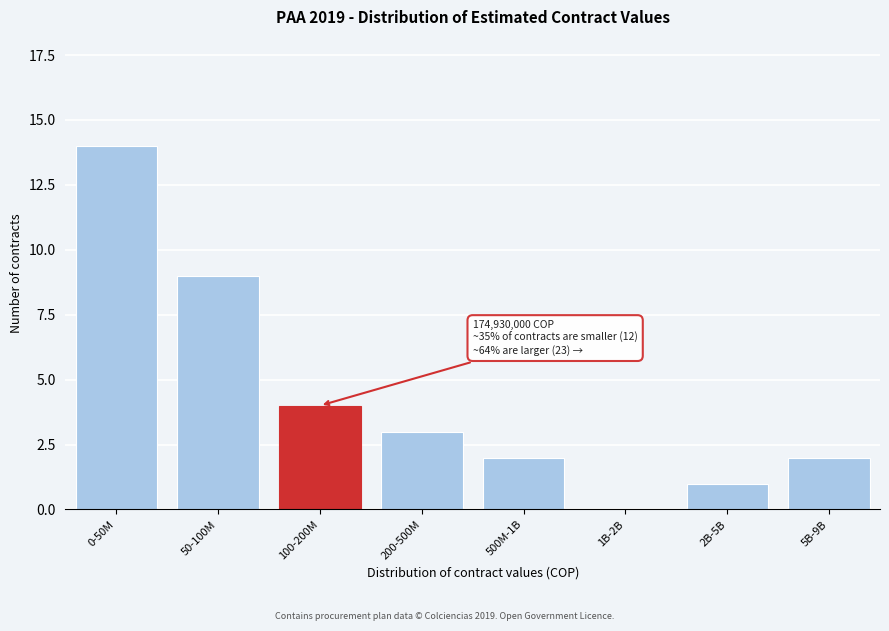

Reading left to right, extract all data points from this chart.

0-50M=14	50-100M=9	100-200M=4	200-500M=3	500M-1B=2	1B-2B=0	2B-5B=1	5B-9B=2